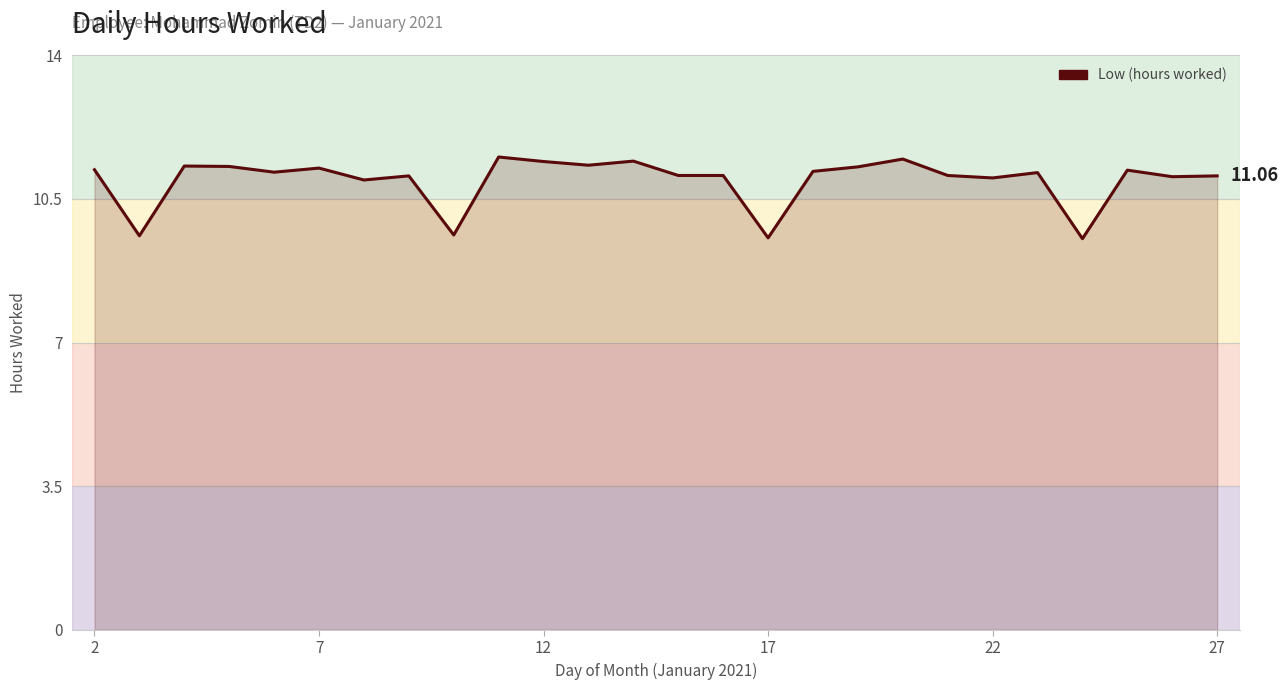

What is the value of the 24th point from the left?

11.2